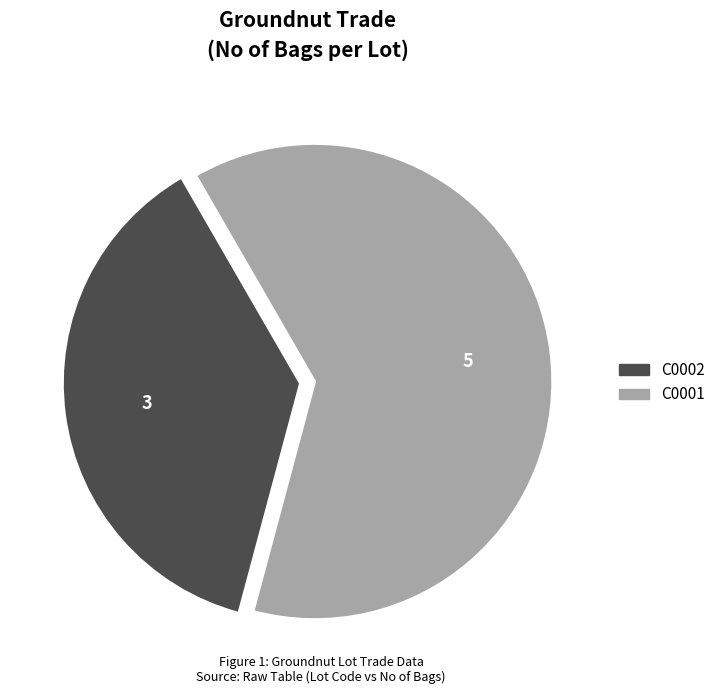

Does C0001 represent more than half of the total?

Yes